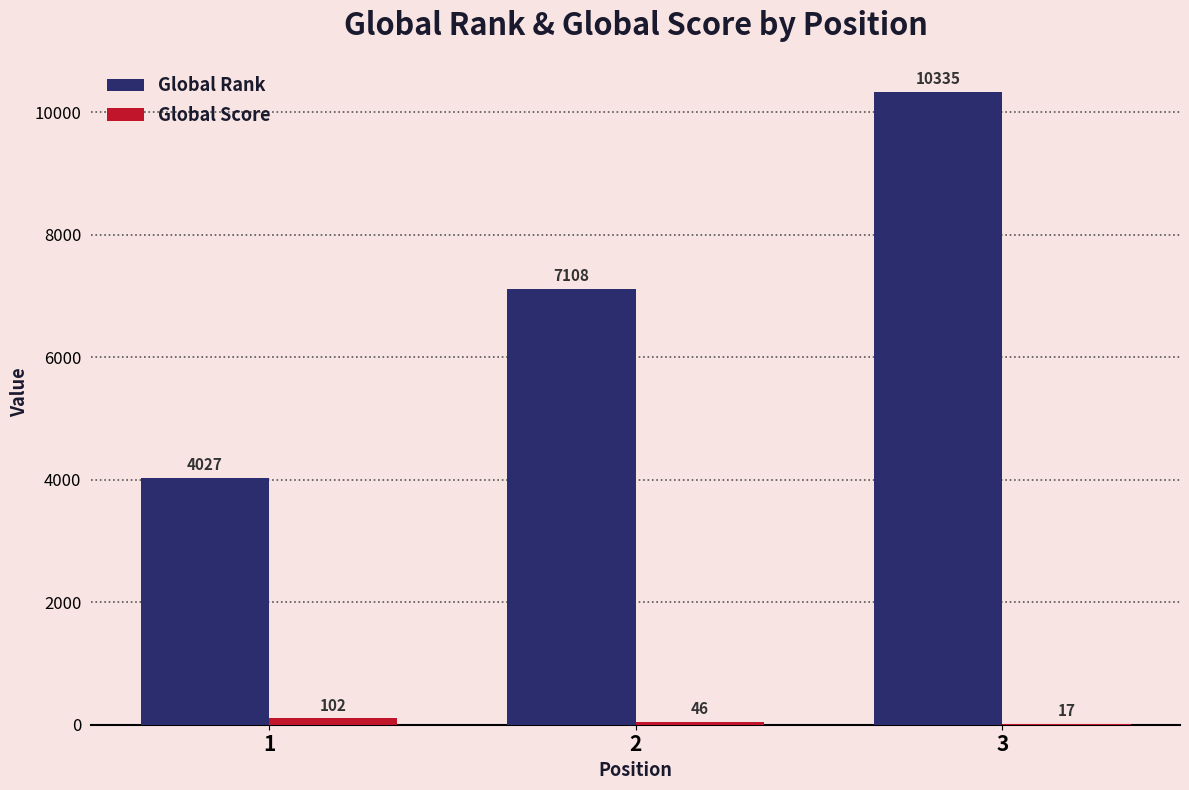

Count the number of data series in this chart.

2